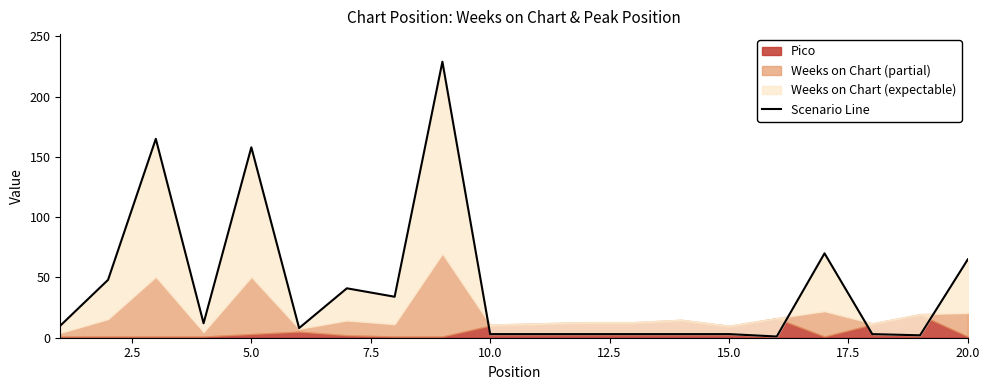

How many points are lower than both their immediate neighbors (excluding endpoints)?

5